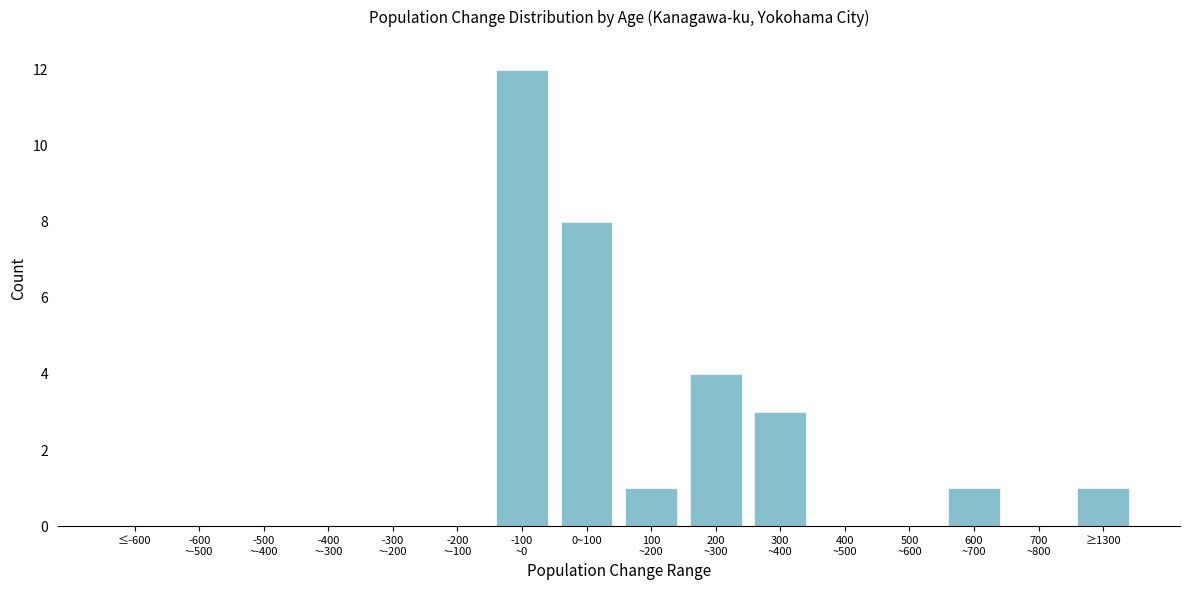

What is the maximum value shown in the chart?

12